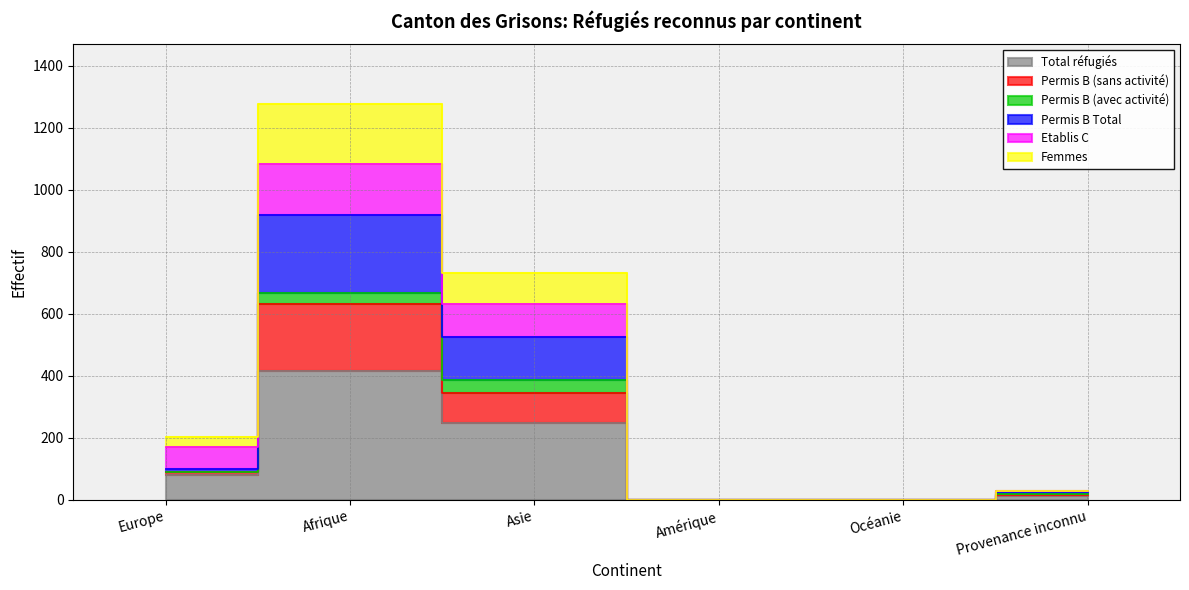

True or false: Permis B (sans activité) and Permis B Total intersect in this chart.

False